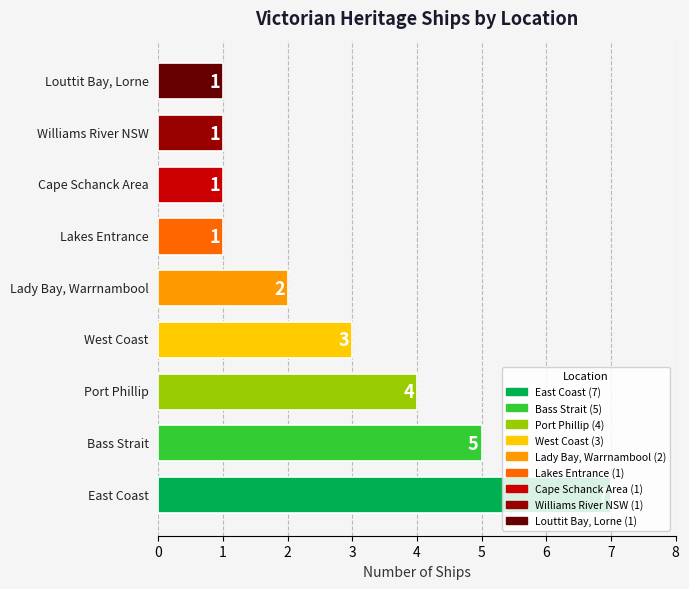

How many values are between 1 and 4?

7